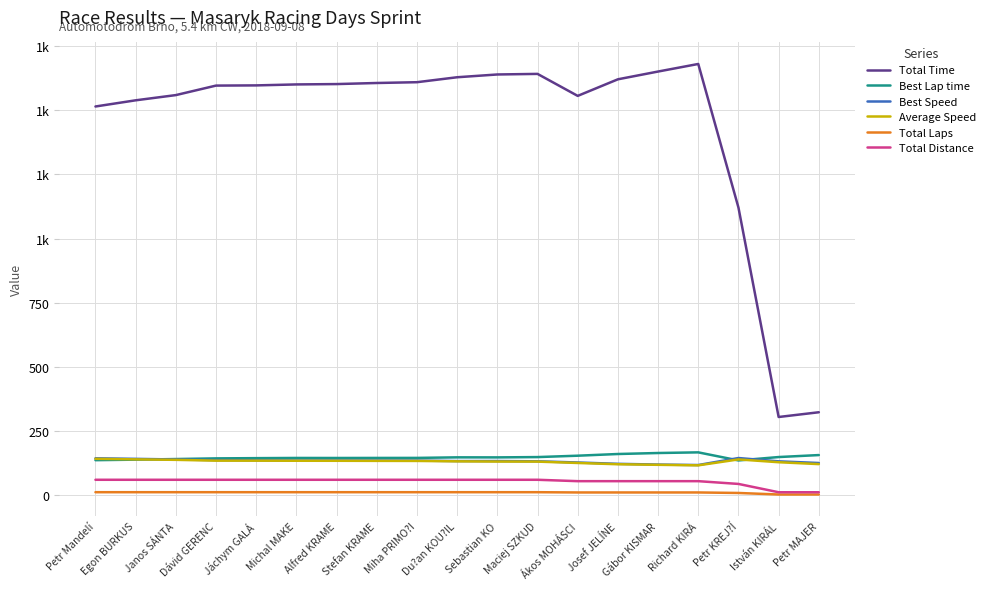

What position from the right is Jáchym GALÁ?

15